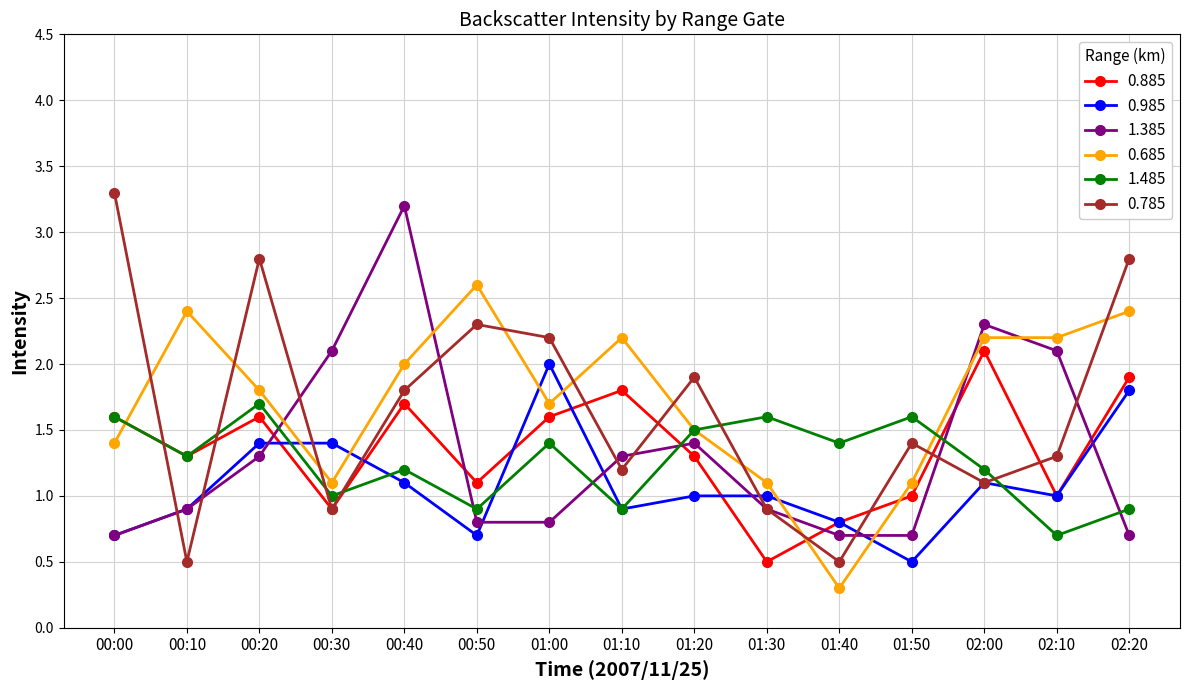

At how many categories does at least one series exceed 0?

15